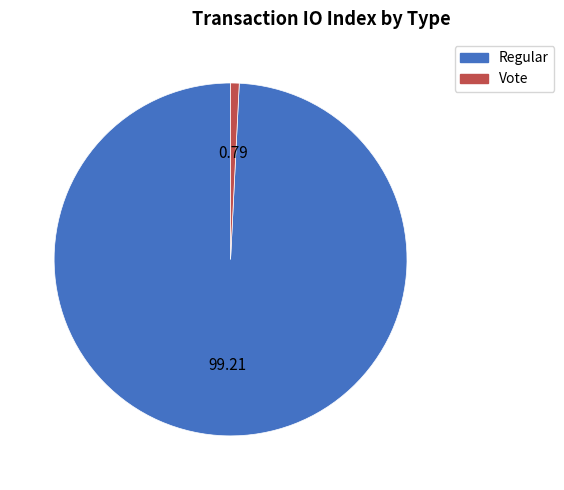

Is there a majority slice in this chart?

Yes